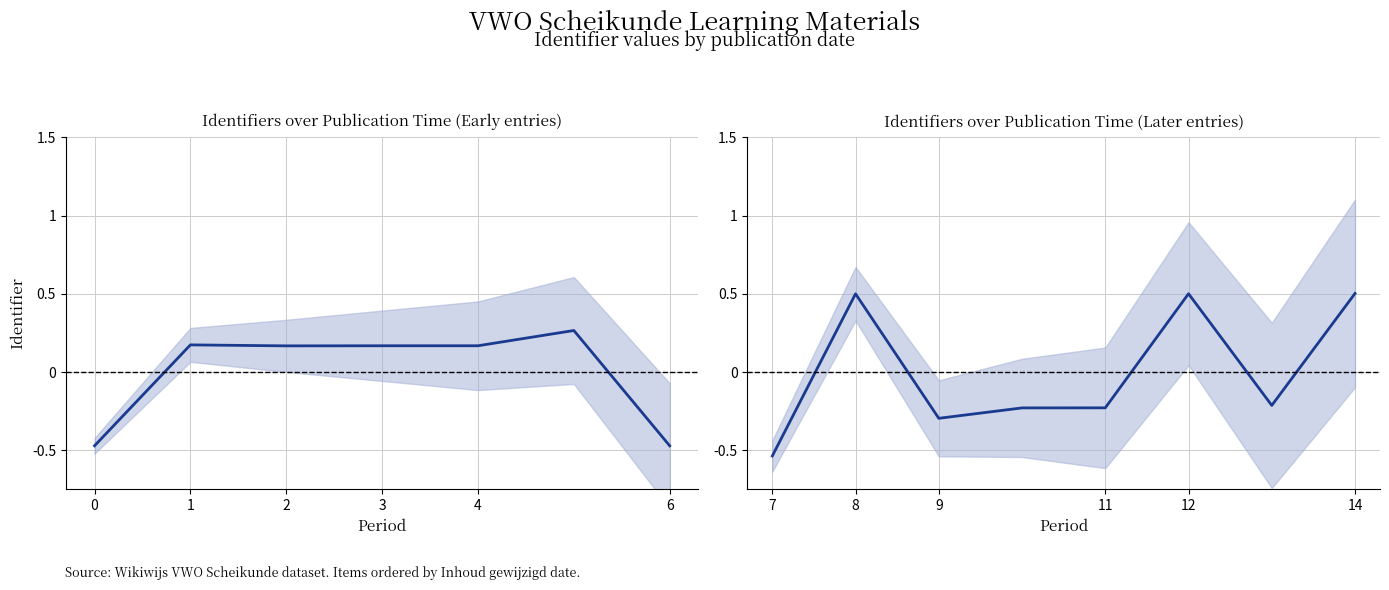

Is this an area chart (filled region under the line)?

No